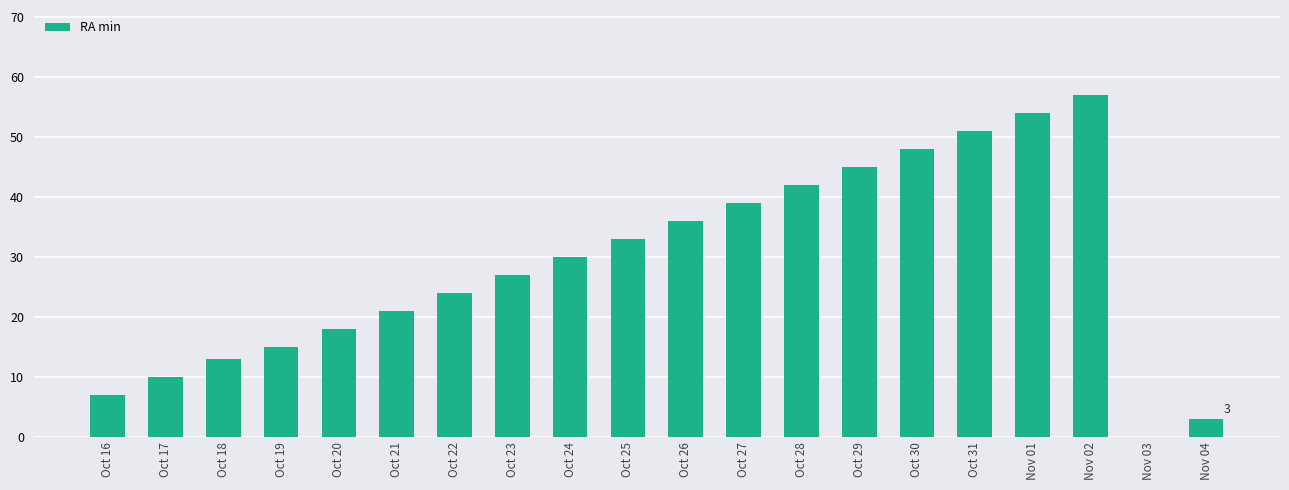

Between Oct 24 and Oct 19, which is larger?

Oct 24